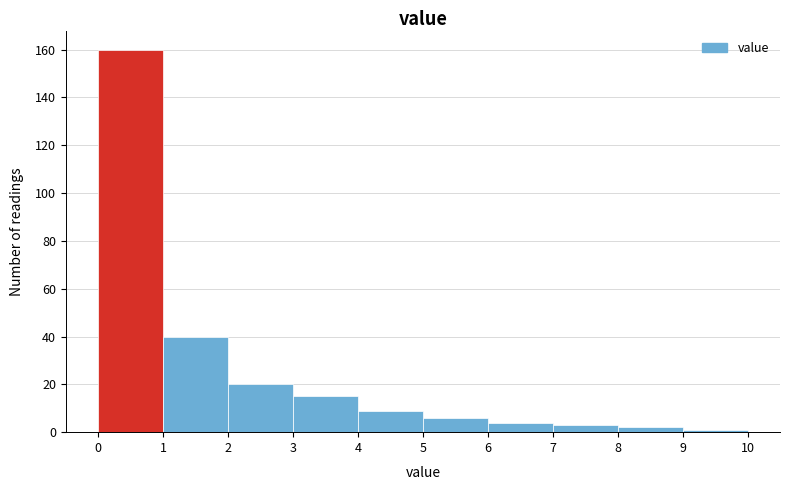

Reading left to right, transcribe this chart: for each bar, give the range it covers on the x-axis and its height. The values are not printed on the chart, so give them approximately, as read against the axis.

0 to 1: 160
1 to 2: 40
2 to 3: 20
3 to 4: 16
4 to 5: 10
5 to 6: 6
6 to 7: 4
7 to 8: 4
8 to 9: 2
9 to 10: under 2